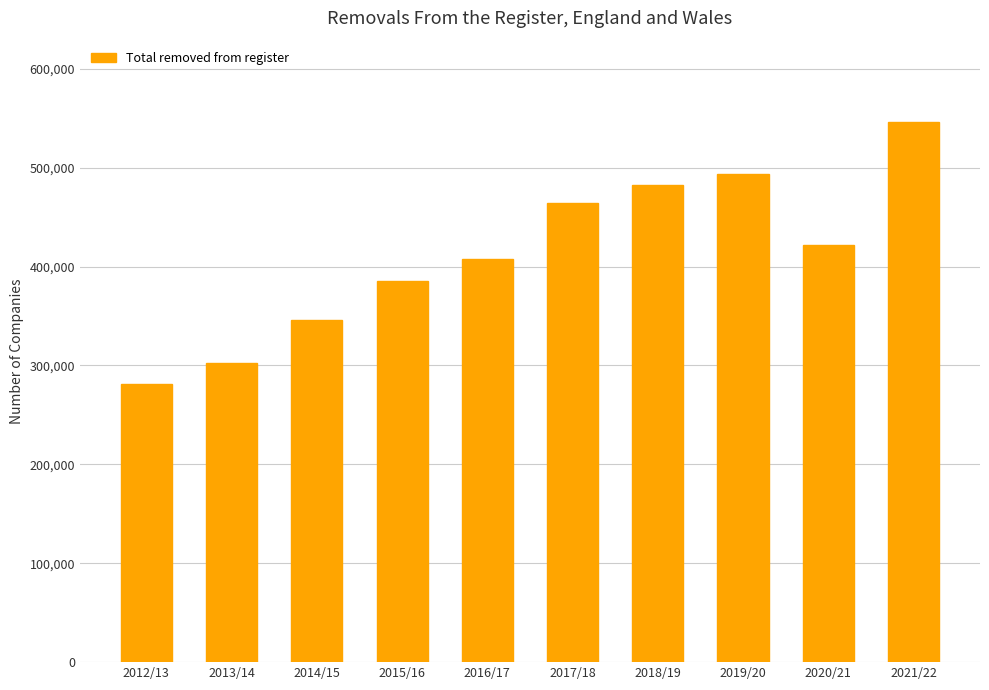

Which label corresponds to the smallest value in the chart?

2012/13